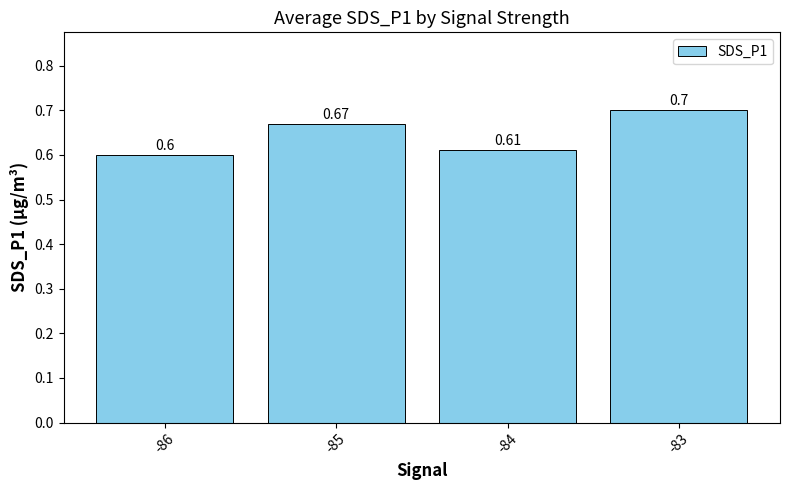

What is the minimum value shown in the chart?

0.6